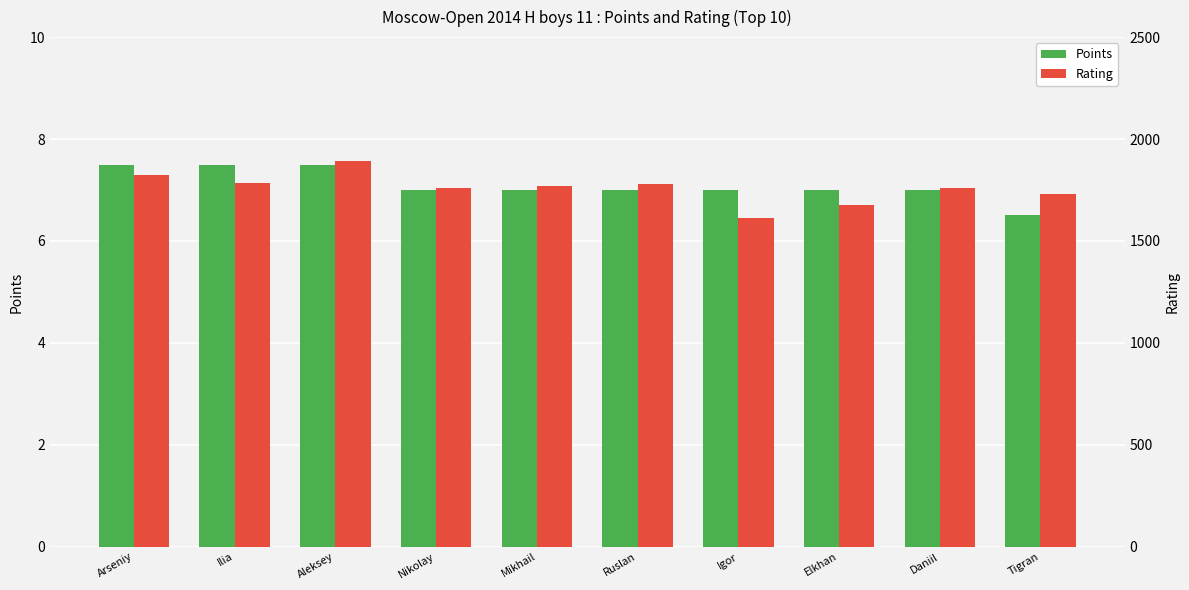

At Arseniy, list the series in order from smallest to largest.

Points, Rating